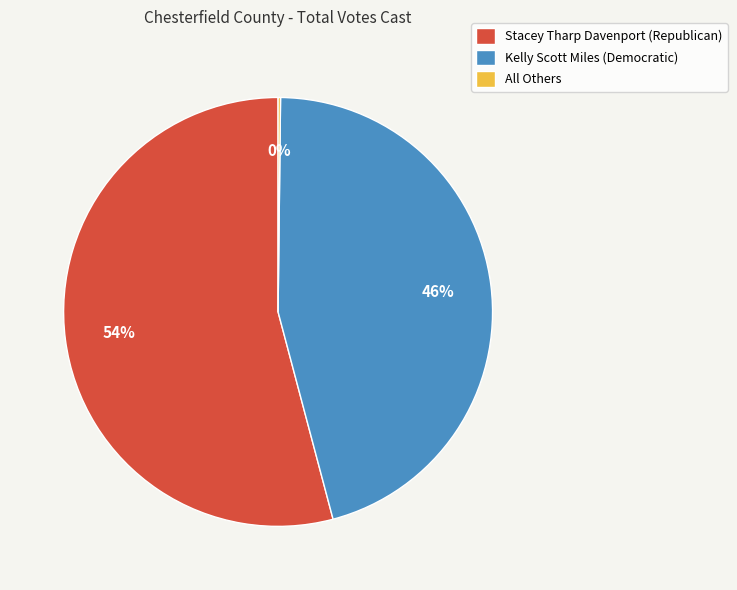

Is it true that Stacey Tharp Davenport (Republican) is 54% of the pie?

True